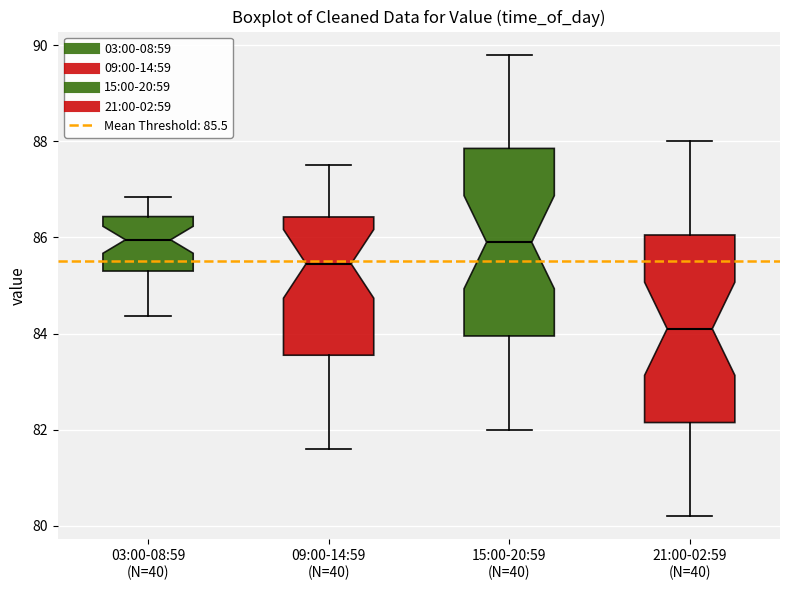

Where is the lower edge of the box for 03:00-08:59 (N=40) on the y-axis? The values are not printed on the chart, so give them approximately, as read against the axis.

85.4